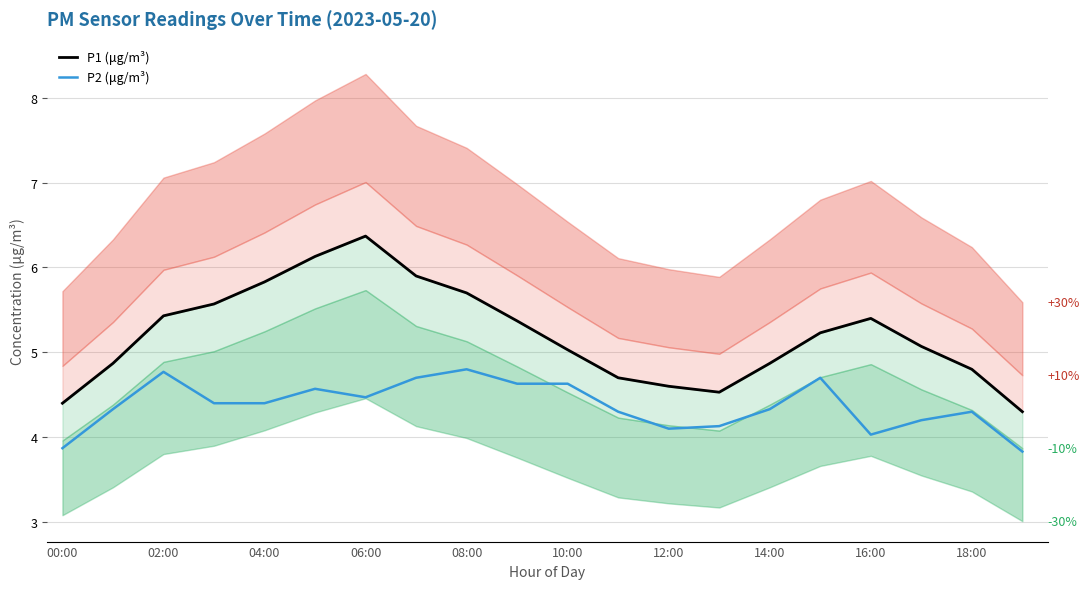

Is it true that P2 (μg/m³) equals 8.2 at 10:00?

False